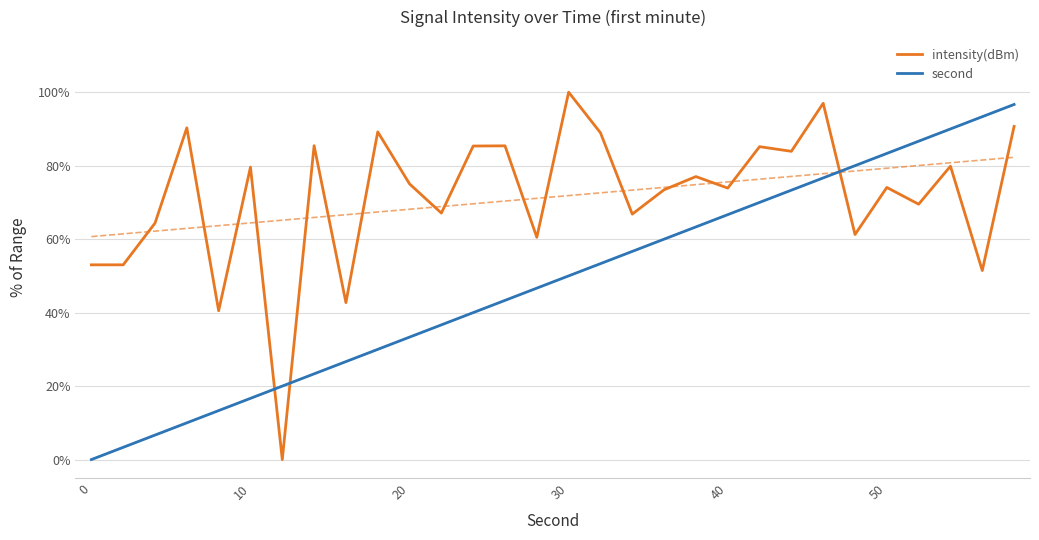

After their last crossing, which series has the higher values: second or intensity(dBm)?

second